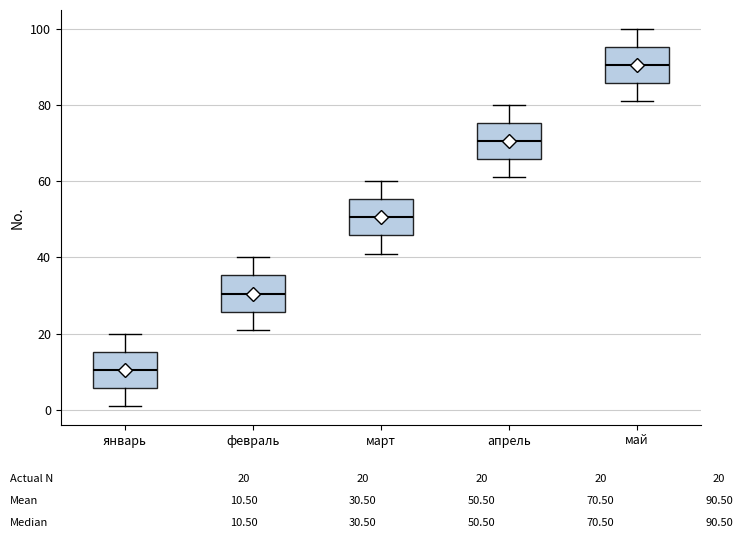

Reading left to right, transcribe this box plot: for each box, give where its median line is, the range the box spans, and where its two whiskers end, as read against the y-axis. The values are not printed on the chart, so give them approximately, as read against the axis.

январь: median 10, box 6 to 16, whiskers 2 to 20
февраль: median 30, box 26 to 36, whiskers 22 to 40
март: median 50, box 46 to 56, whiskers 42 to 60
апрель: median 70, box 66 to 76, whiskers 62 to 80
май: median 90, box 86 to 96, whiskers 82 to 100